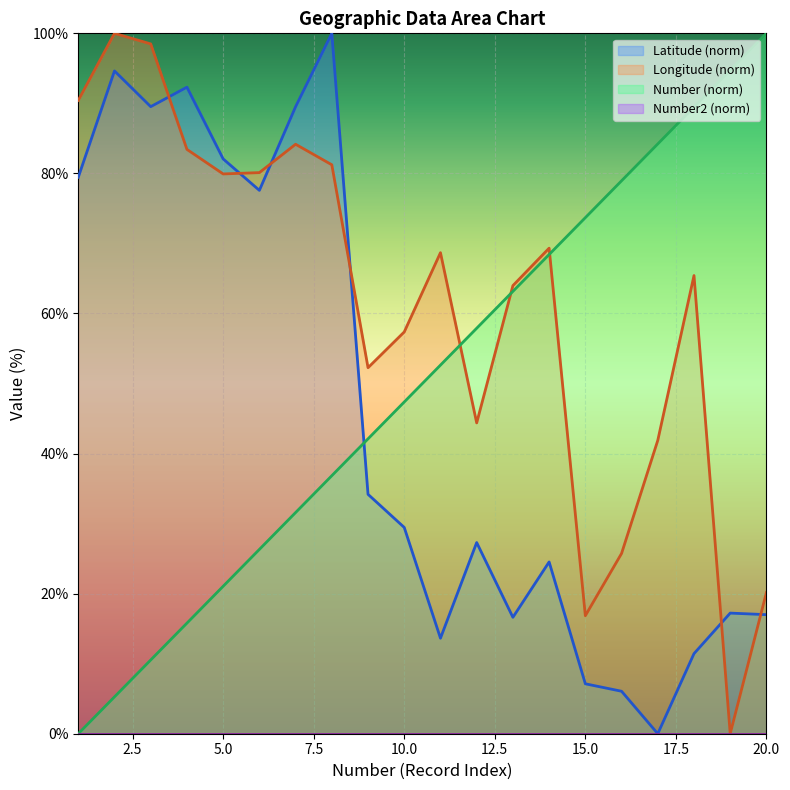

Count the number of categories in the chart.

20